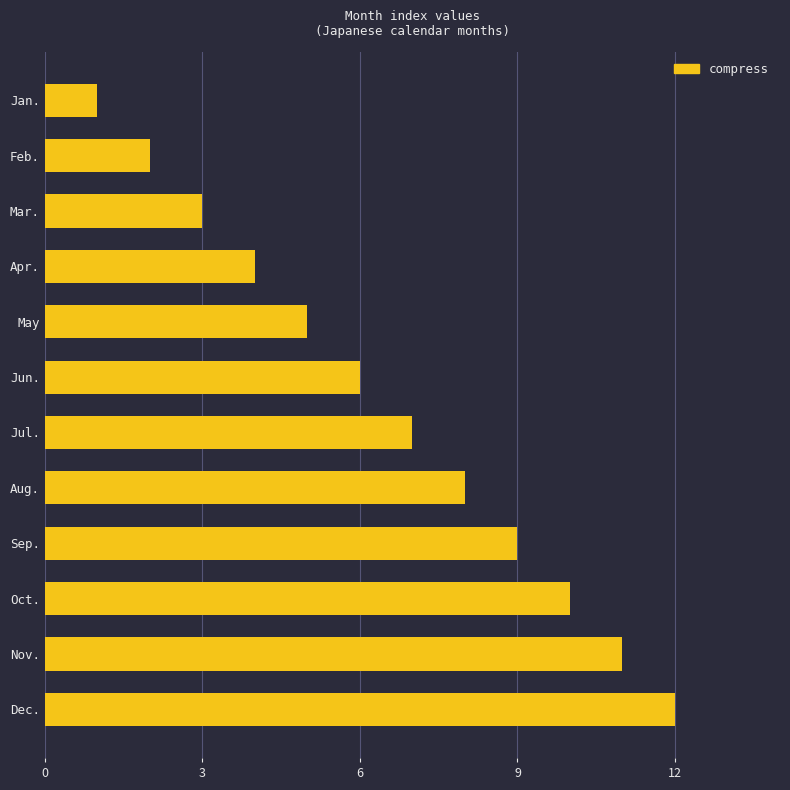

How many data points are less than 7?

6